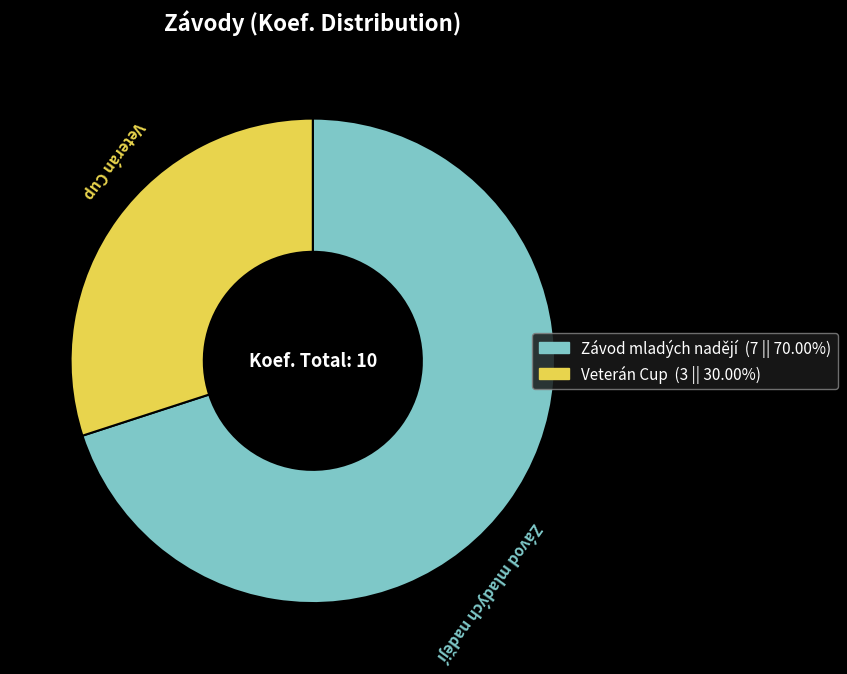

Which slice represents more than half of the pie?

Závod mladých nadějí